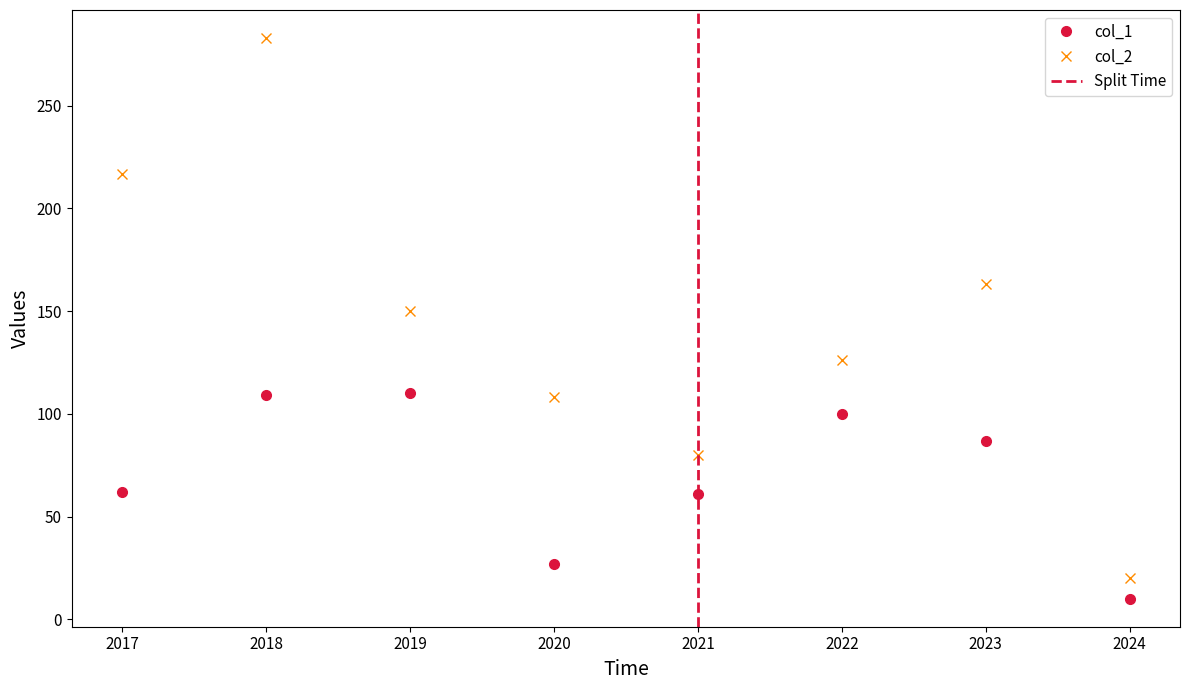

What is the lowest value of the col_1 series?

10